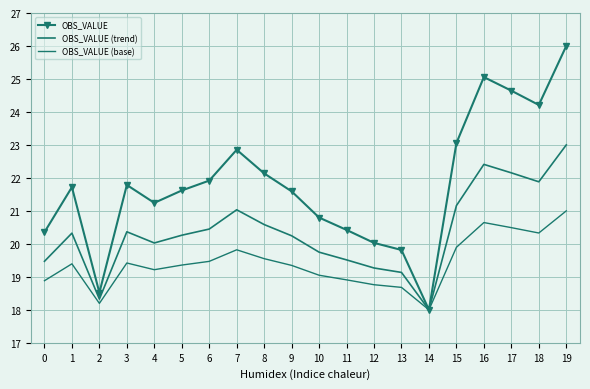

At which category is the sum across all series the highest?

19